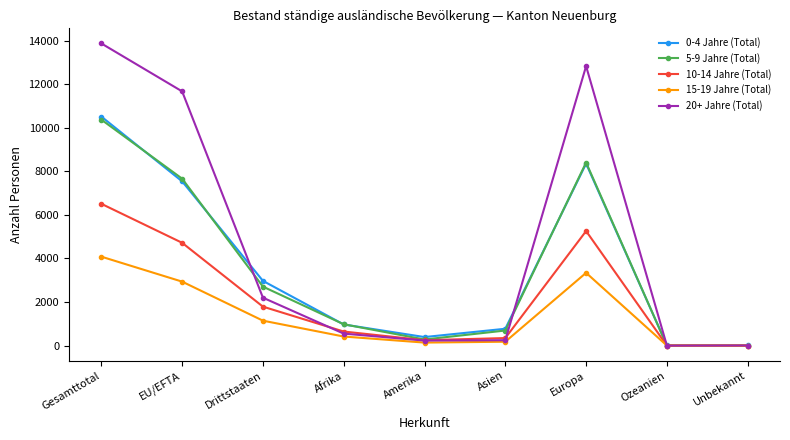

True or false: 15-19 Jahre (Total) has a value of 1048 at Gesamttotal.

False